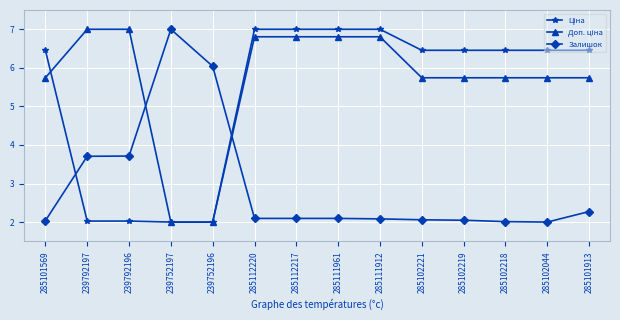

Count the number of categories in the chart.

14